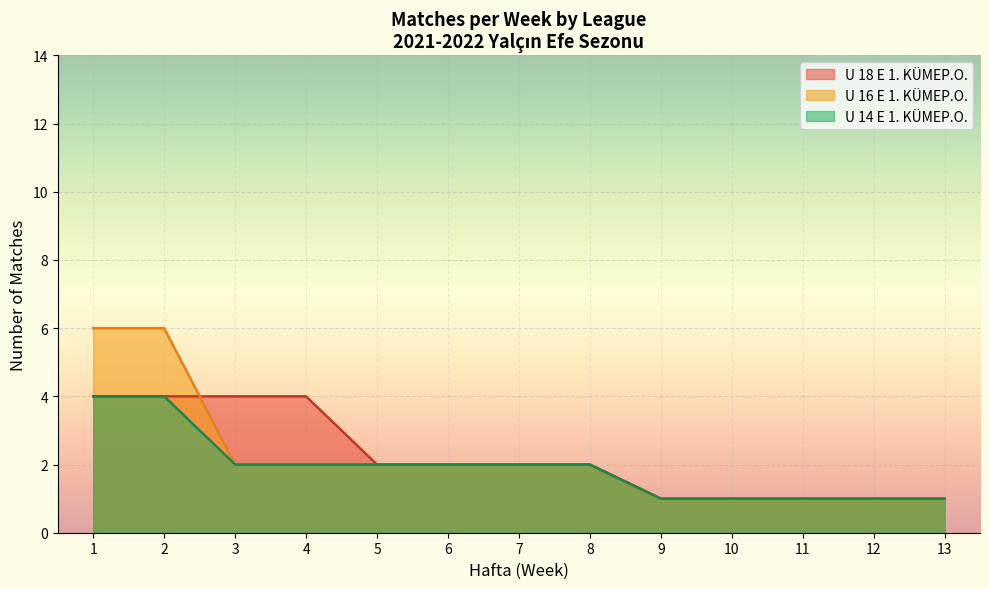

Which series changed the most between 4 and 13?

U 18 E 1. KÜMEP.O.